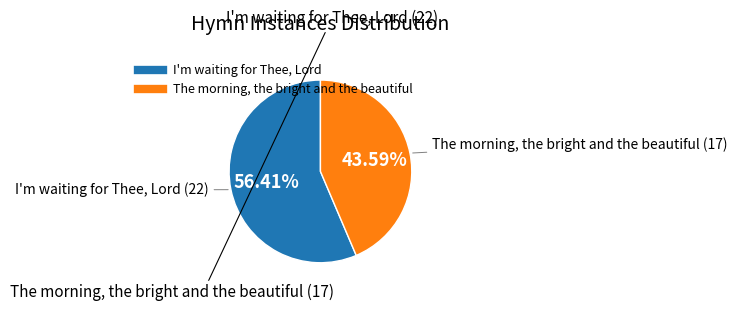

How many segments does this pie chart have?

2